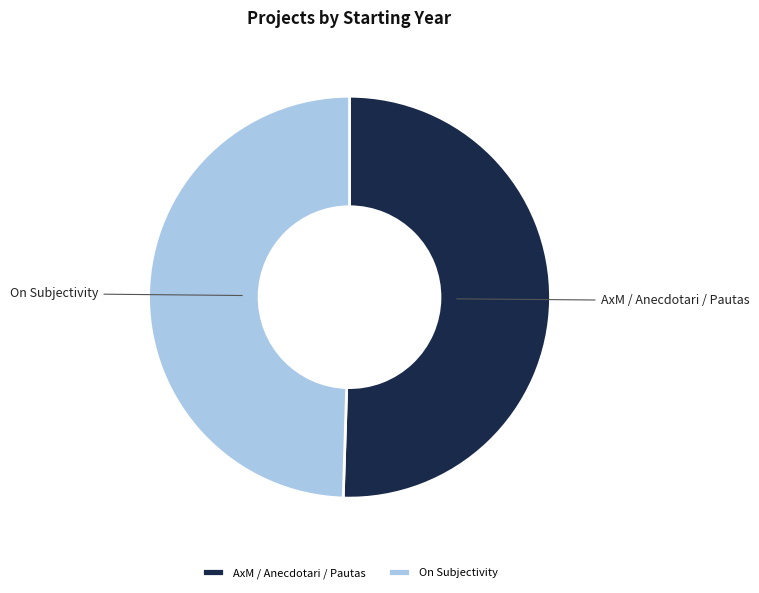

To the nearest percent, what percentage of the pie is AxM / Anecdotari / Pautas?

51%